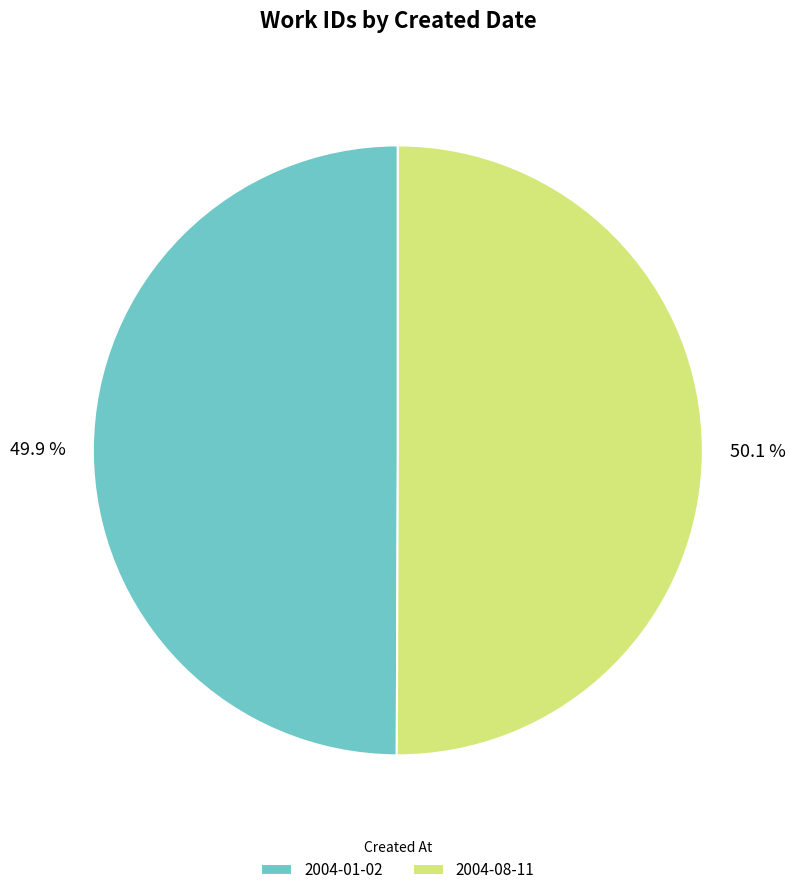

What percentage is the 2004-08-11 slice, to the nearest percent?

50%